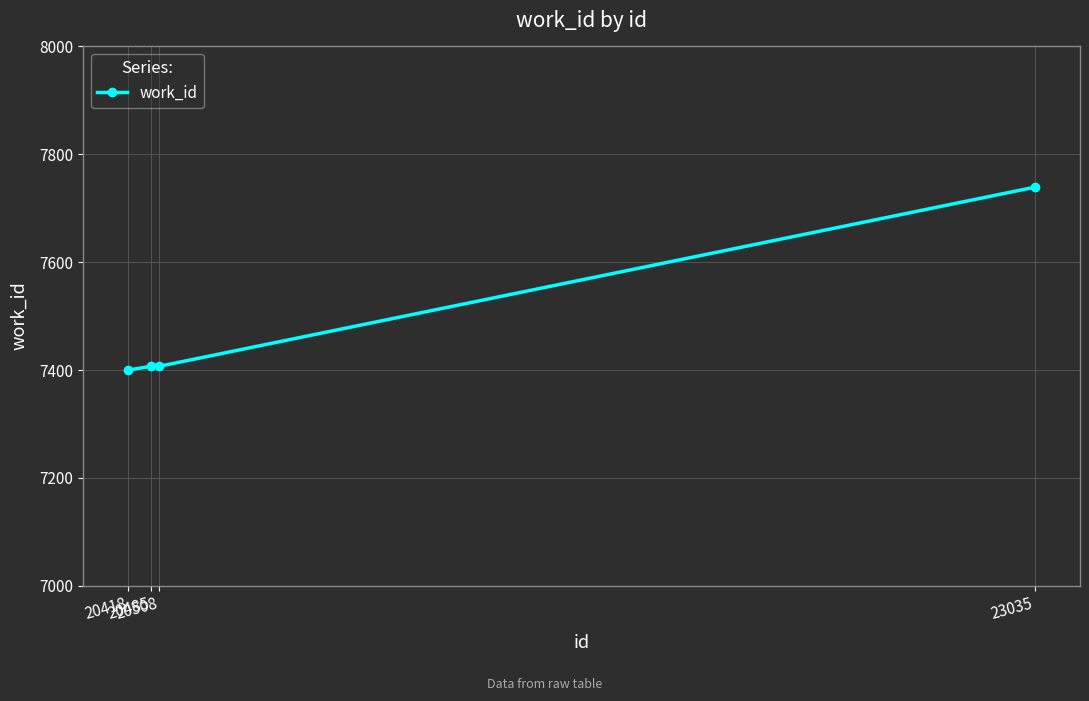

Count the number of data series in this chart.

1